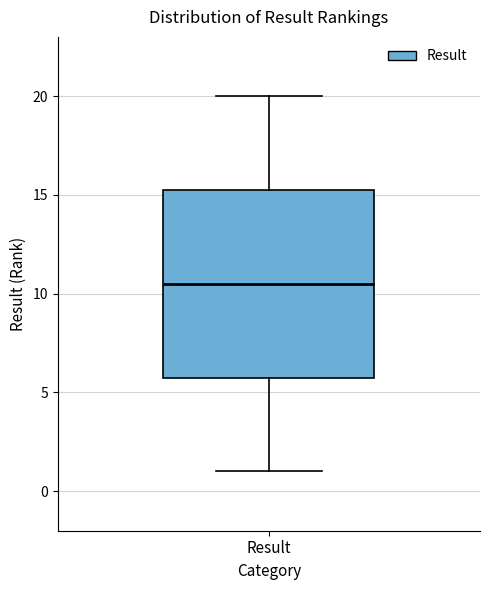

Read this box plot against the y-axis: the position of the median line, the range covered by the box, and the ends of both whiskers. The values are not printed on the chart, so give them approximately, as read against the axis.

median 10.5, box 6.0 to 15.5, whiskers 1.0 to 20.0